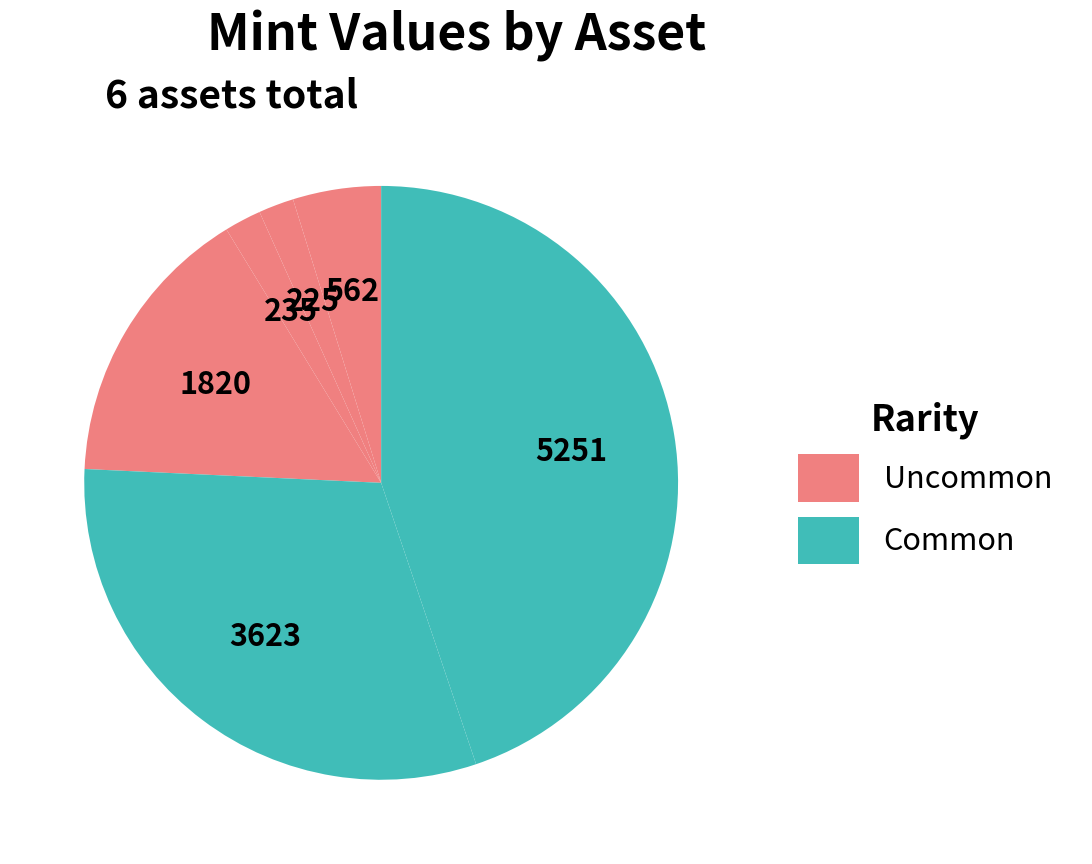

To the nearest percent, what is the difference between the largest and smallest slice percentages?

43%